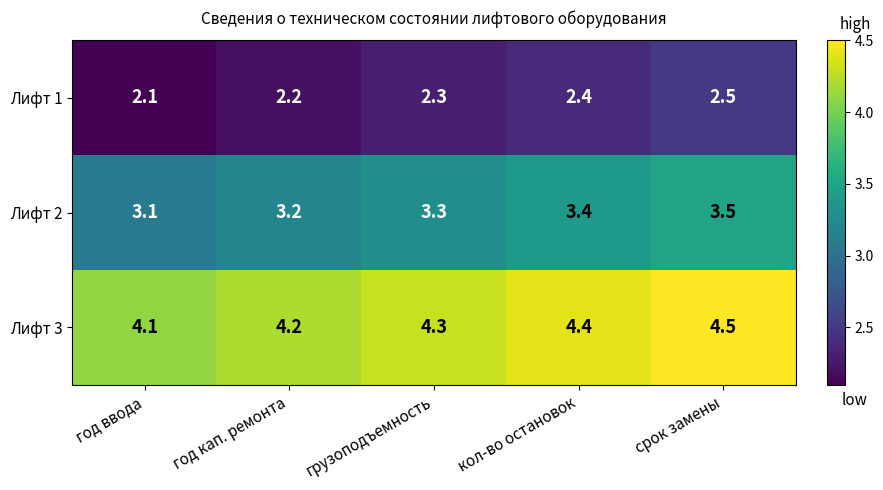

What is the sum of the Лифт 3 values at год ввода and срок замены?

8.6